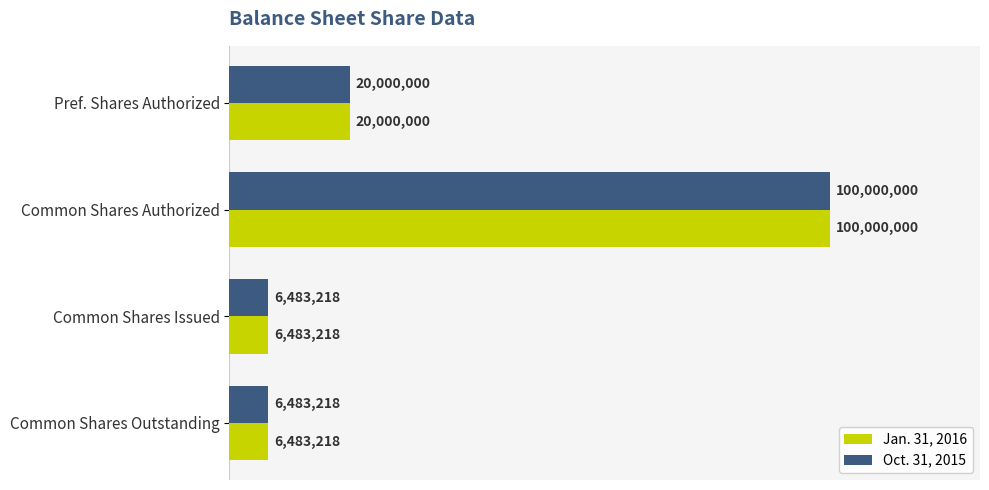

What are all the series names shown in the legend?

Jan. 31, 2016, Oct. 31, 2015